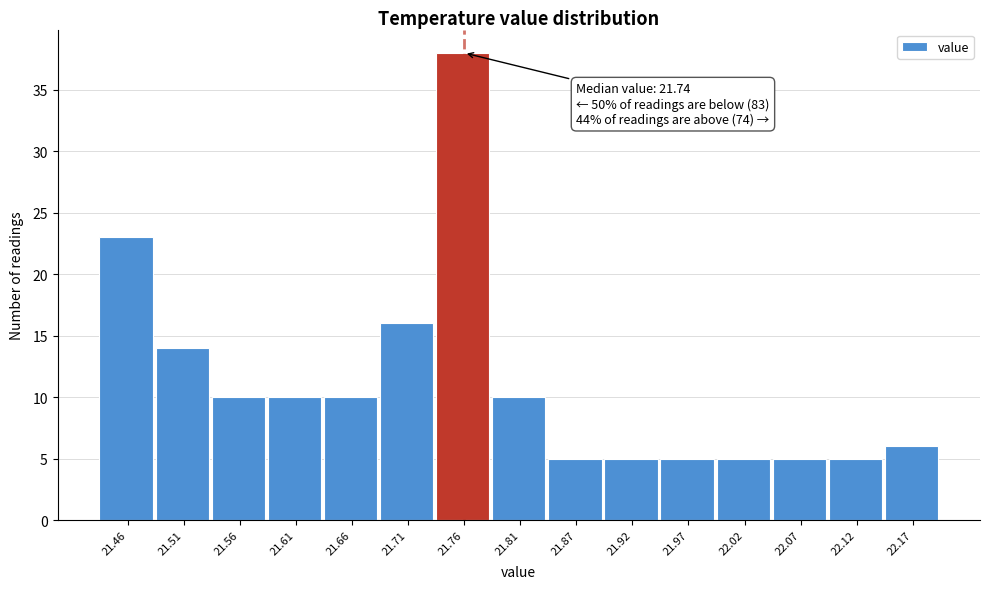

Which range on the x-axis has the tallest bar?

21.74 to 21.79